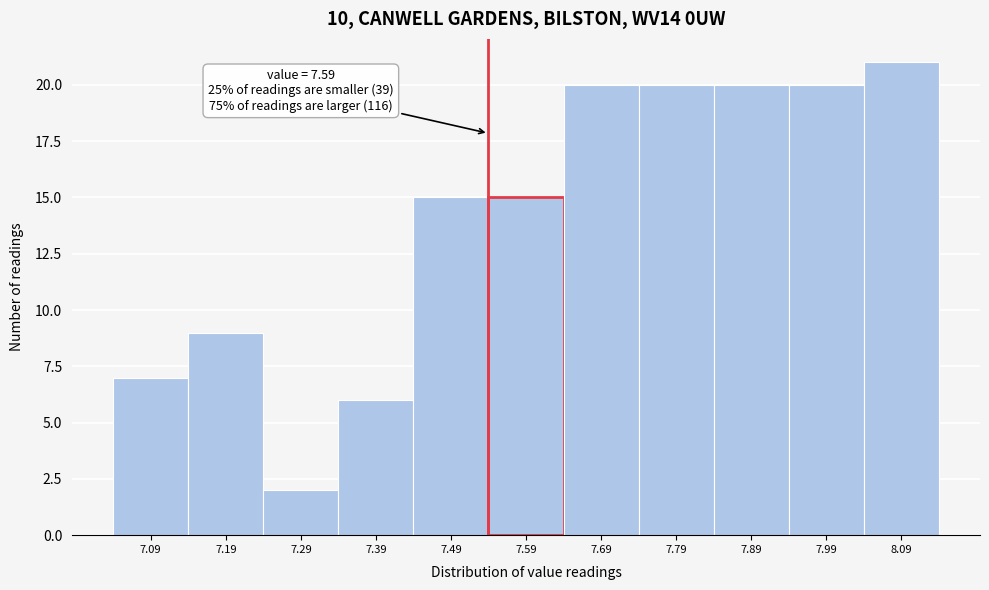

Reading right to left, transcribe all the data shown in this chart.

21	20	20	20	20	15	15	6	2	9	7